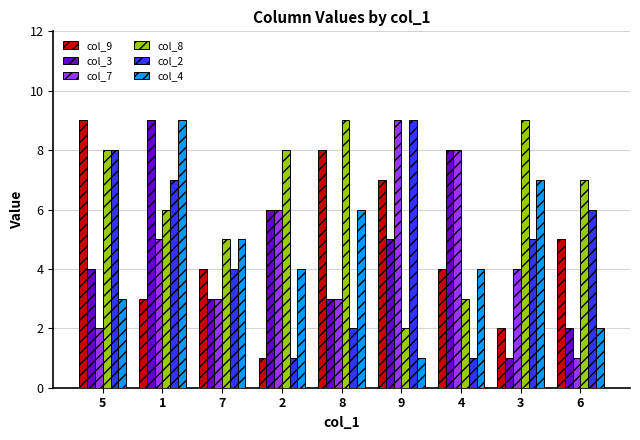

Does the chart contain any negative values?

No